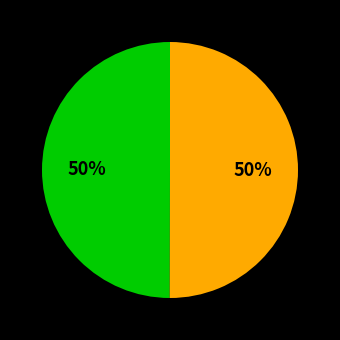

To the nearest percent, what is the average slice percentage?

50%